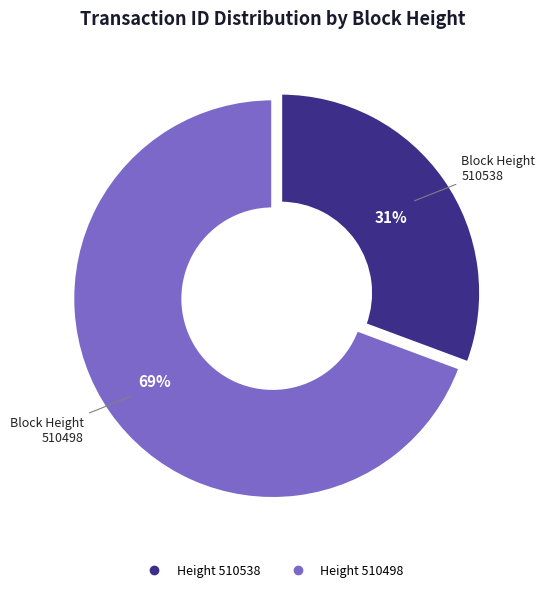

To the nearest percent, what is the average slice percentage?

50%